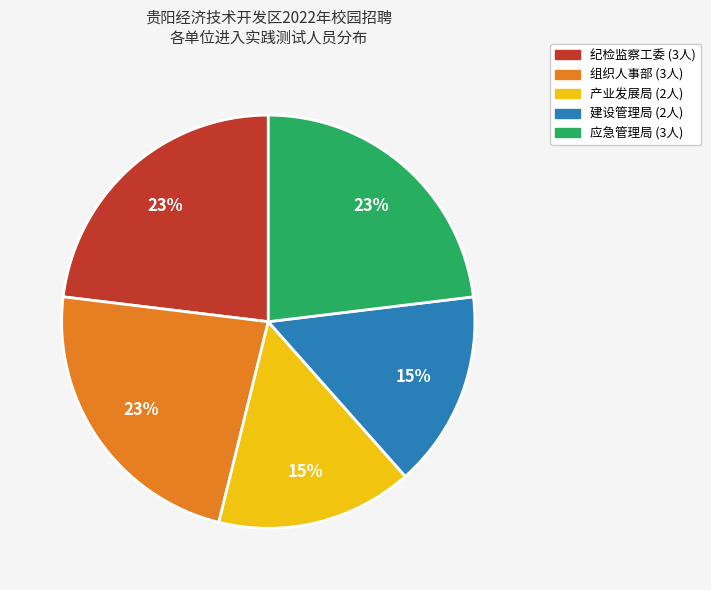

Is it true that 建设管理局 is 26% of the pie?

False